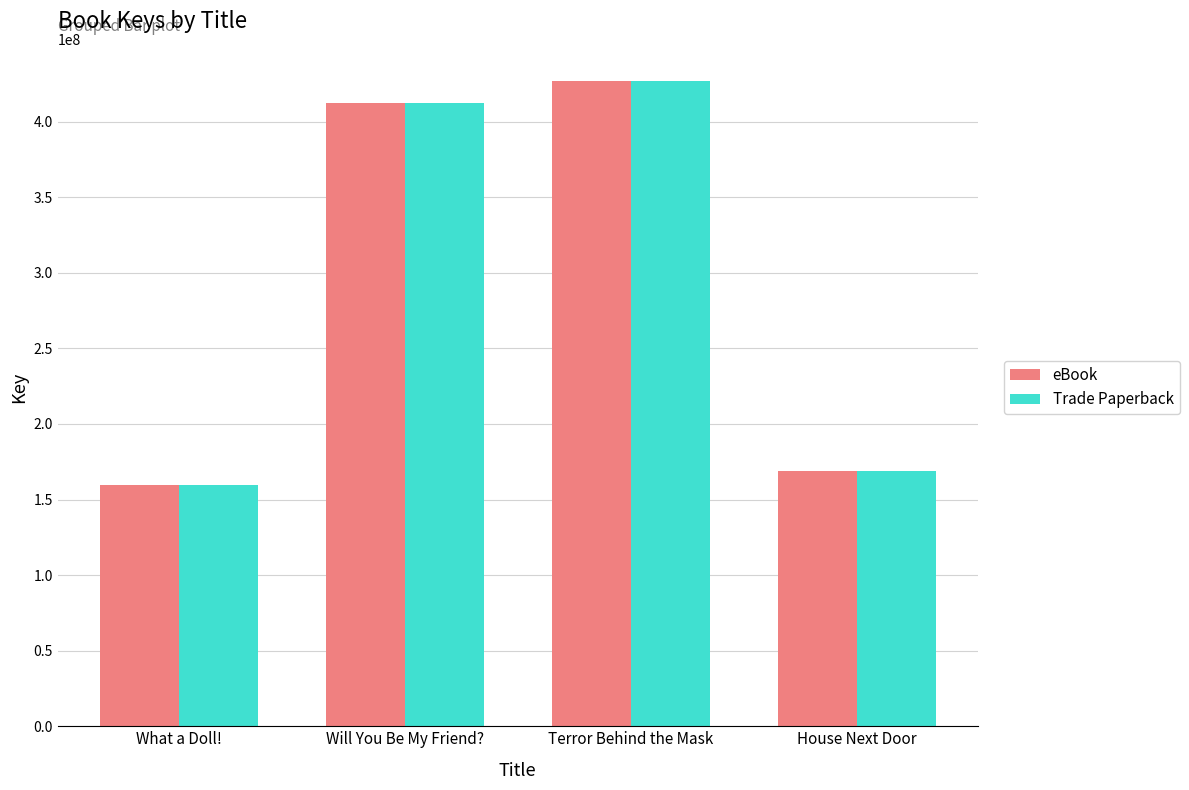

Which category has the lowest value in the eBook series?

What a Doll!